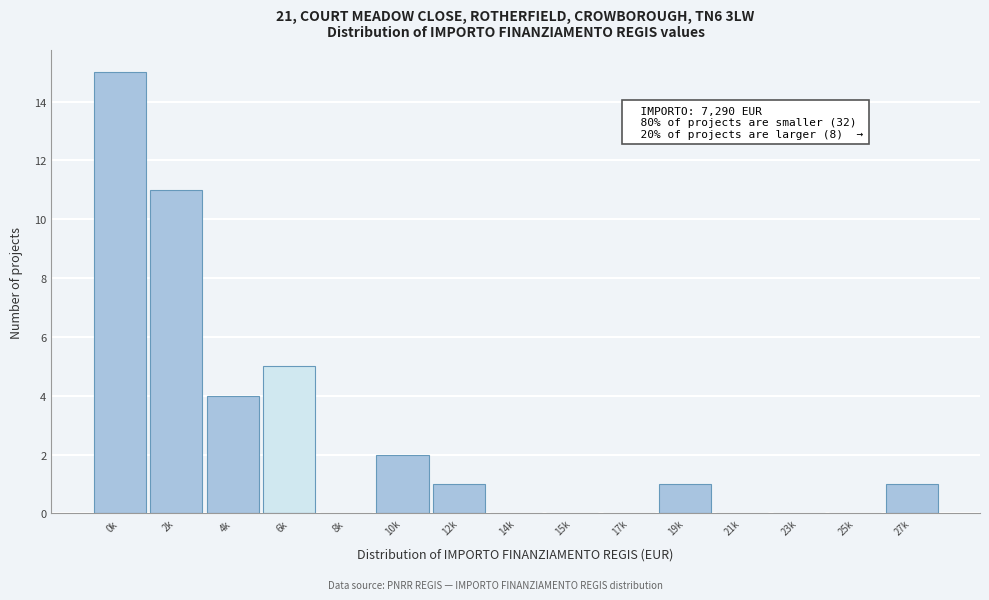

Reading left to right, list all the values displayed in this chart.

0k=15	2k=11	4k=4	6k=5	8k=0	10k=2	12k=1	14k=0	15k=0	17k=0	19k=1	21k=0	23k=0	25k=0	27k=1